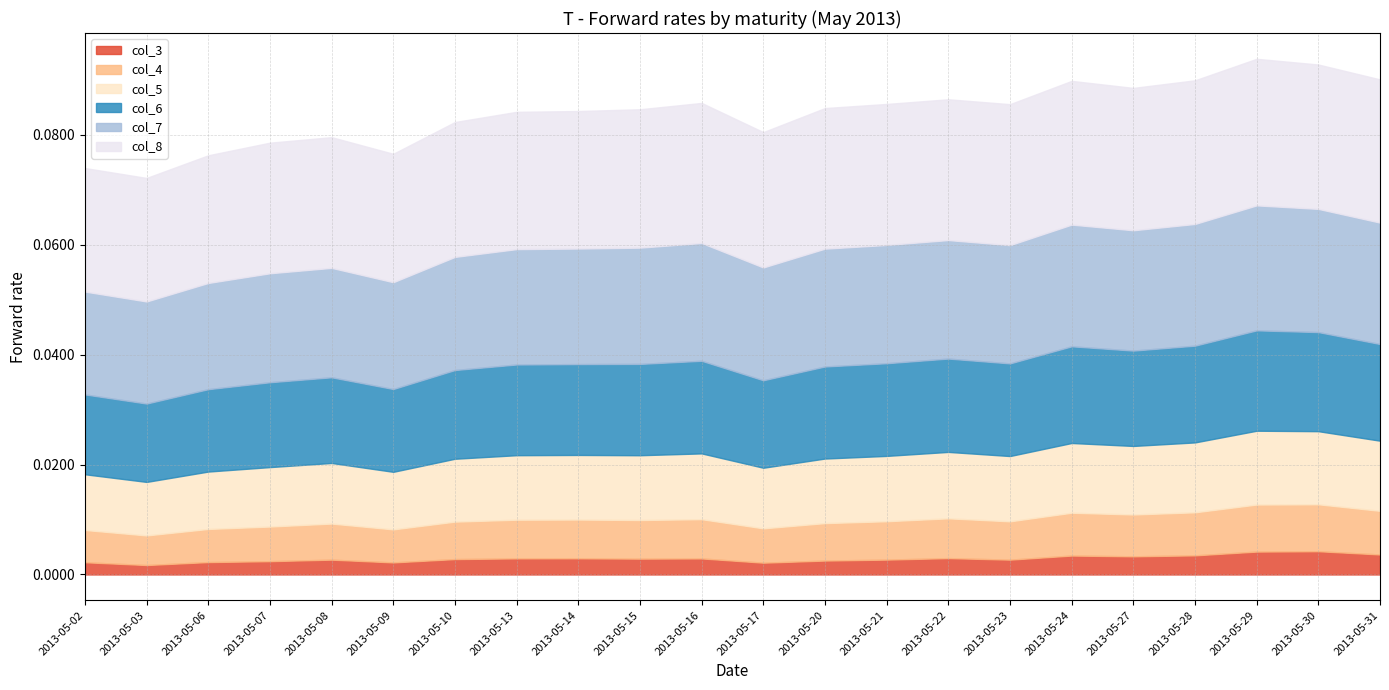

Does the chart have visible grid lines?

Yes